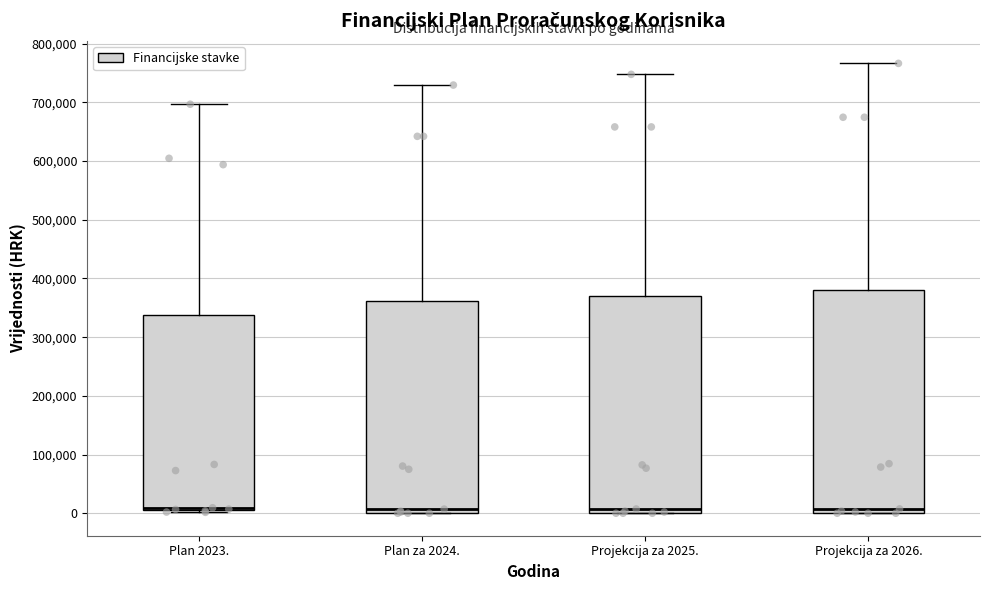

Where does the median line of the box for Projekcija za 2026. sit on the y-axis? The values are not printed on the chart, so give them approximately, as read against the axis.

10000